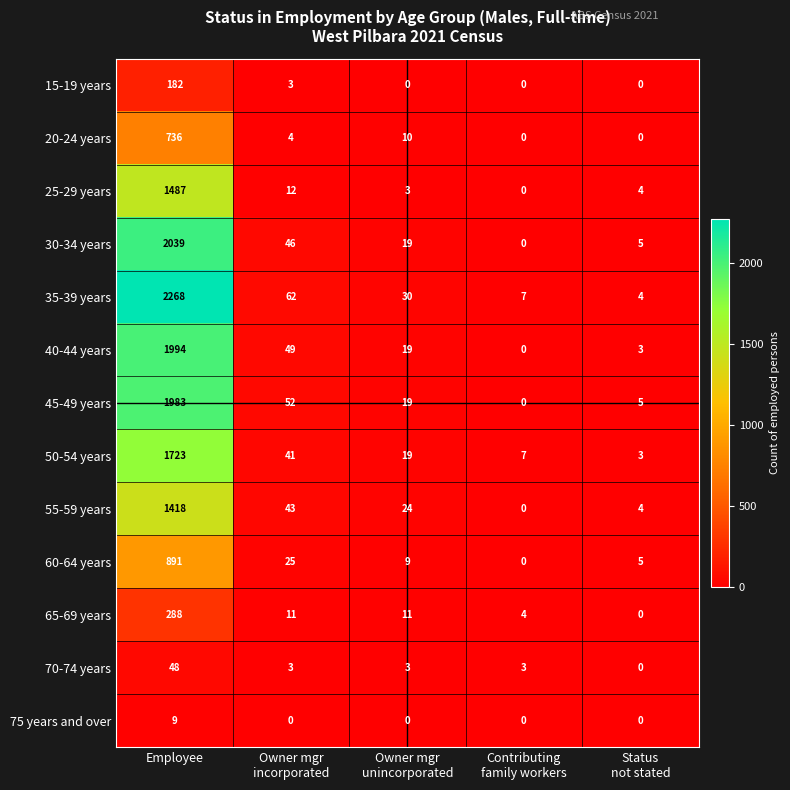

How many distinct data groups are displayed?

13